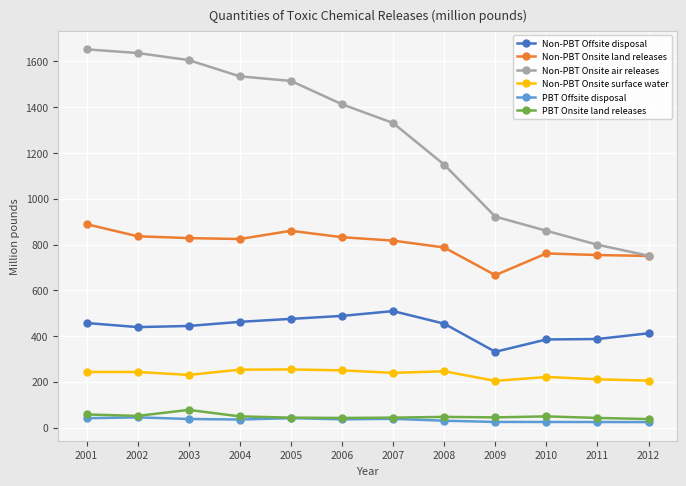

What is the maximum value for PBT Offsite disposal?

44.6